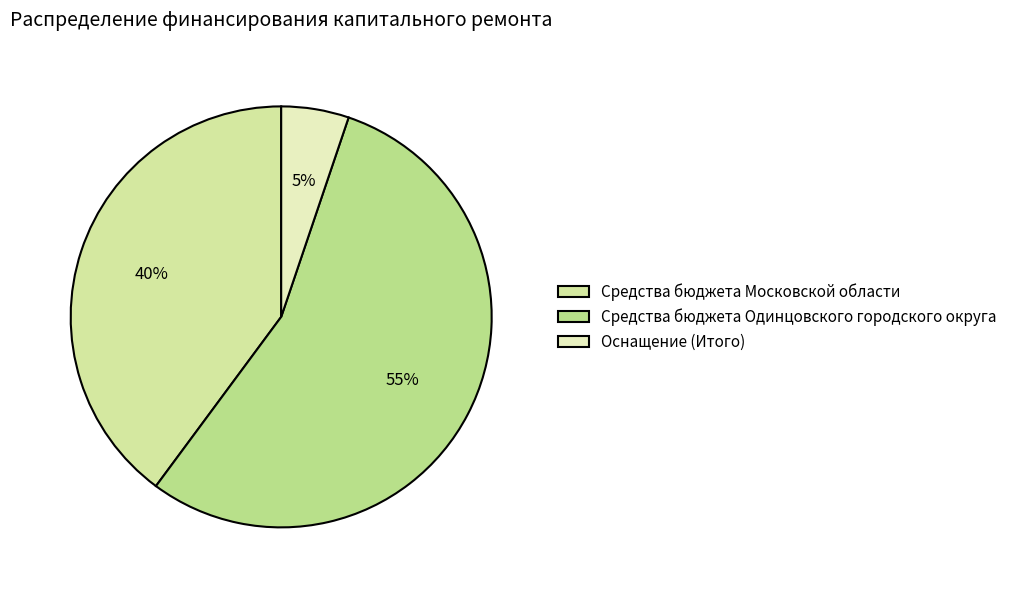

To the nearest percent, what portion does Оснащение (Итого) represent?

5%